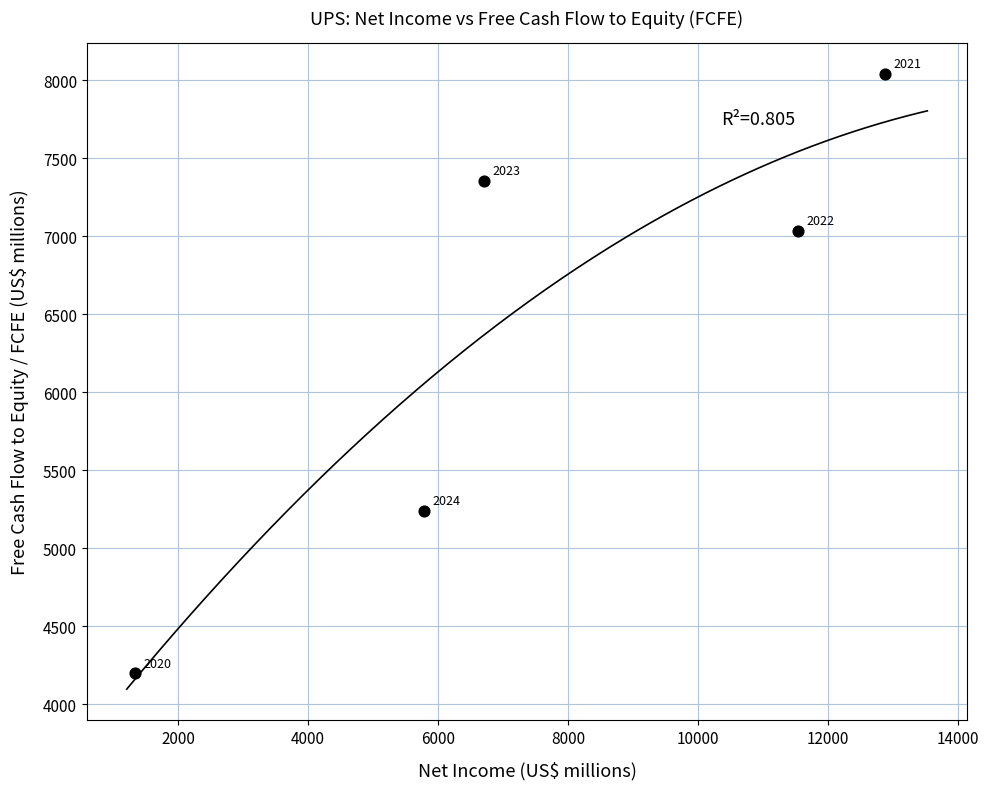

What is the range of Y values (max minus min)?

3844